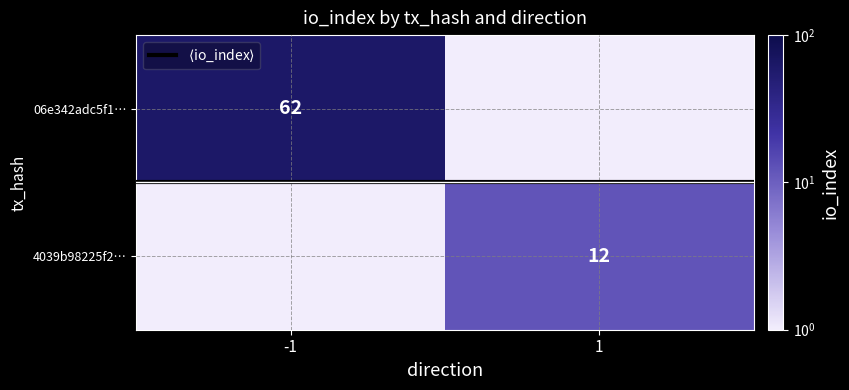

The value of 06e342adc5f1… at -1 is 62.0. True or false?

True